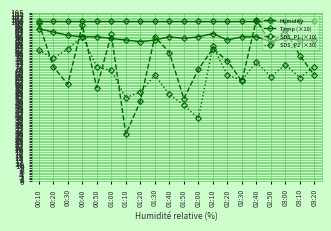

Does the chart have visible grid lines?

Yes